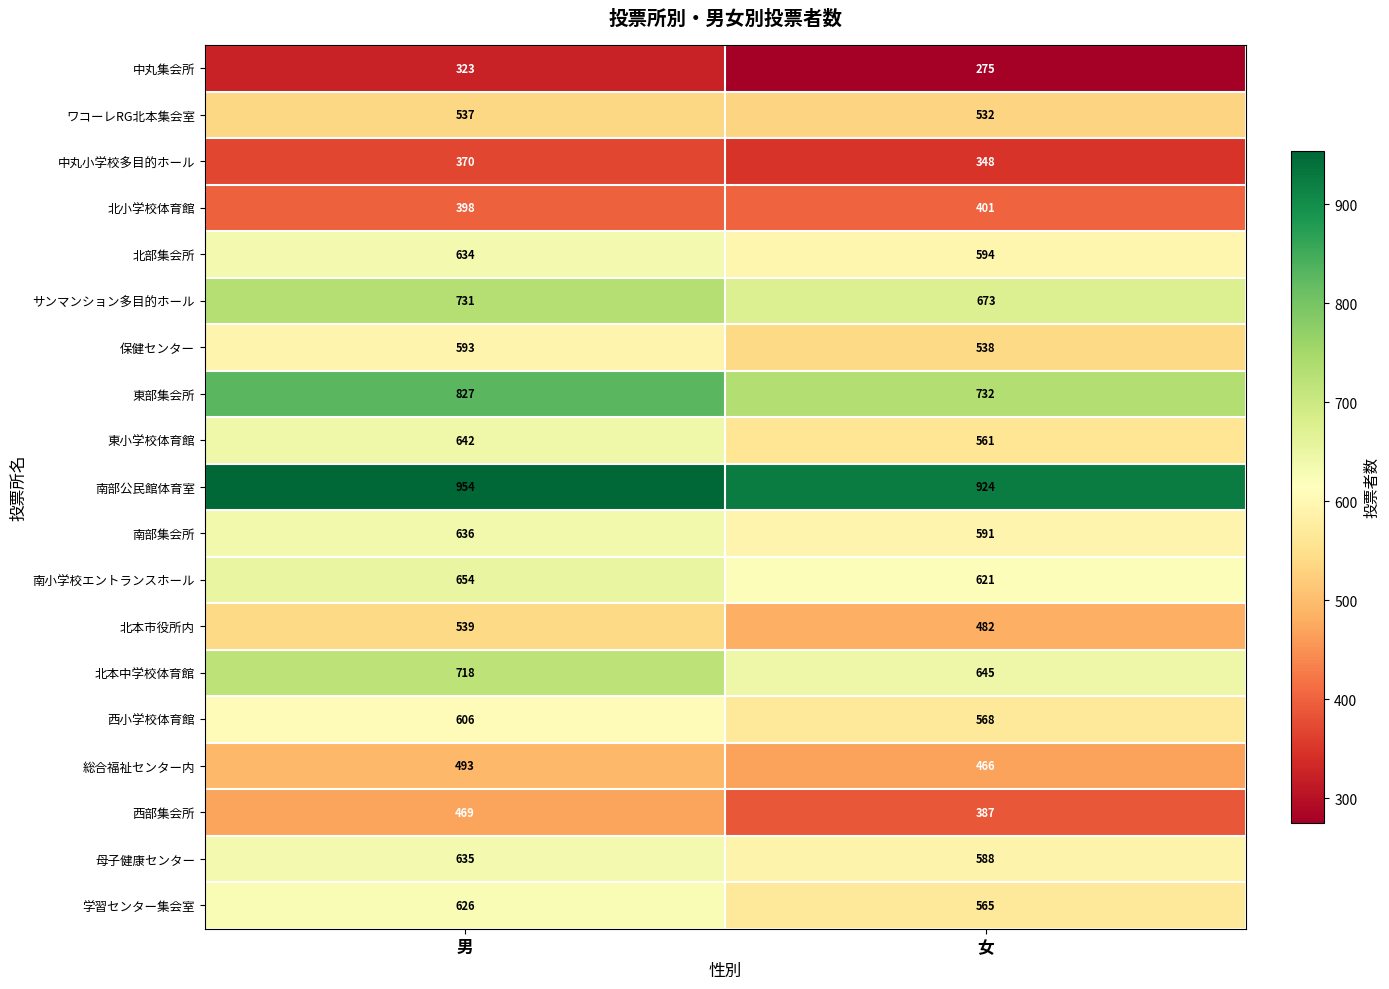

How many data points in 南部集会所 are less than 636?

1